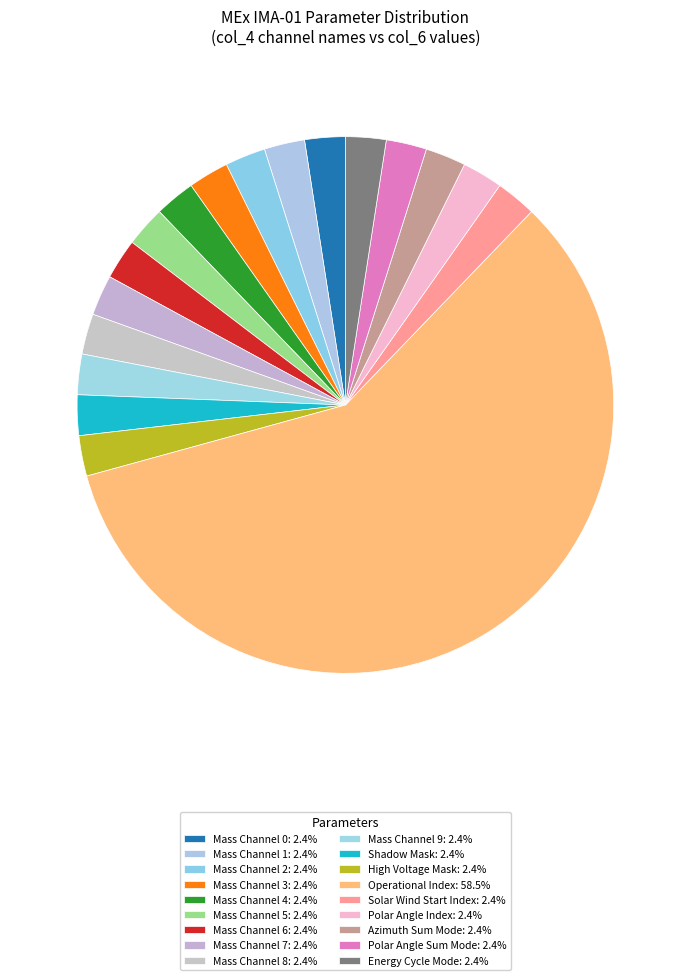

What is the smallest slice in the pie chart?

Mass Channel 0